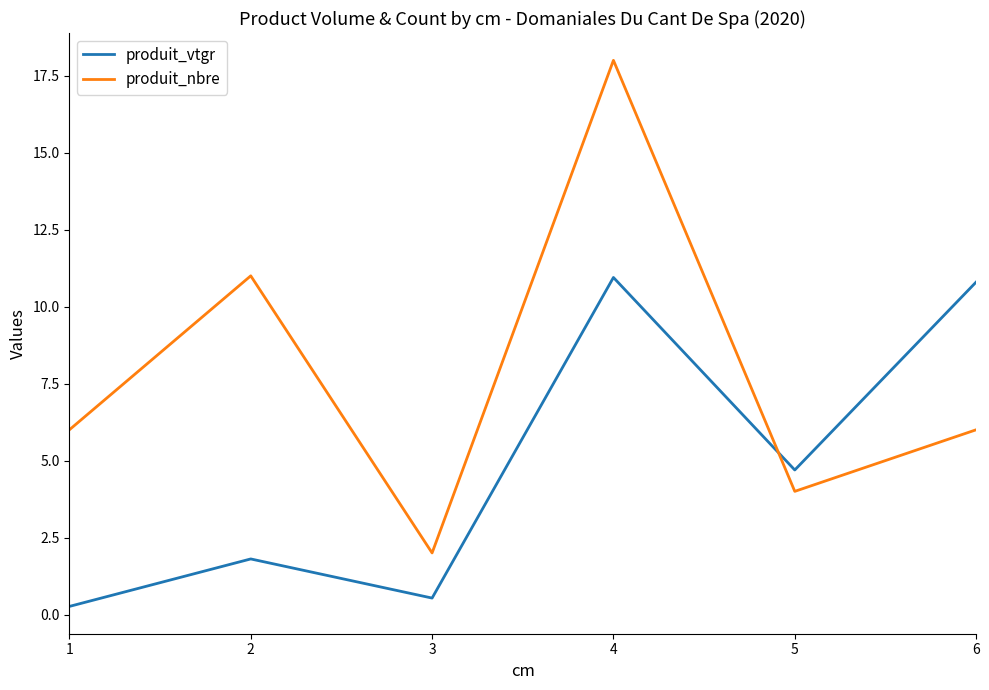

What is the difference between the maximum and second lowest values in the produit_vtgr series?

10.4